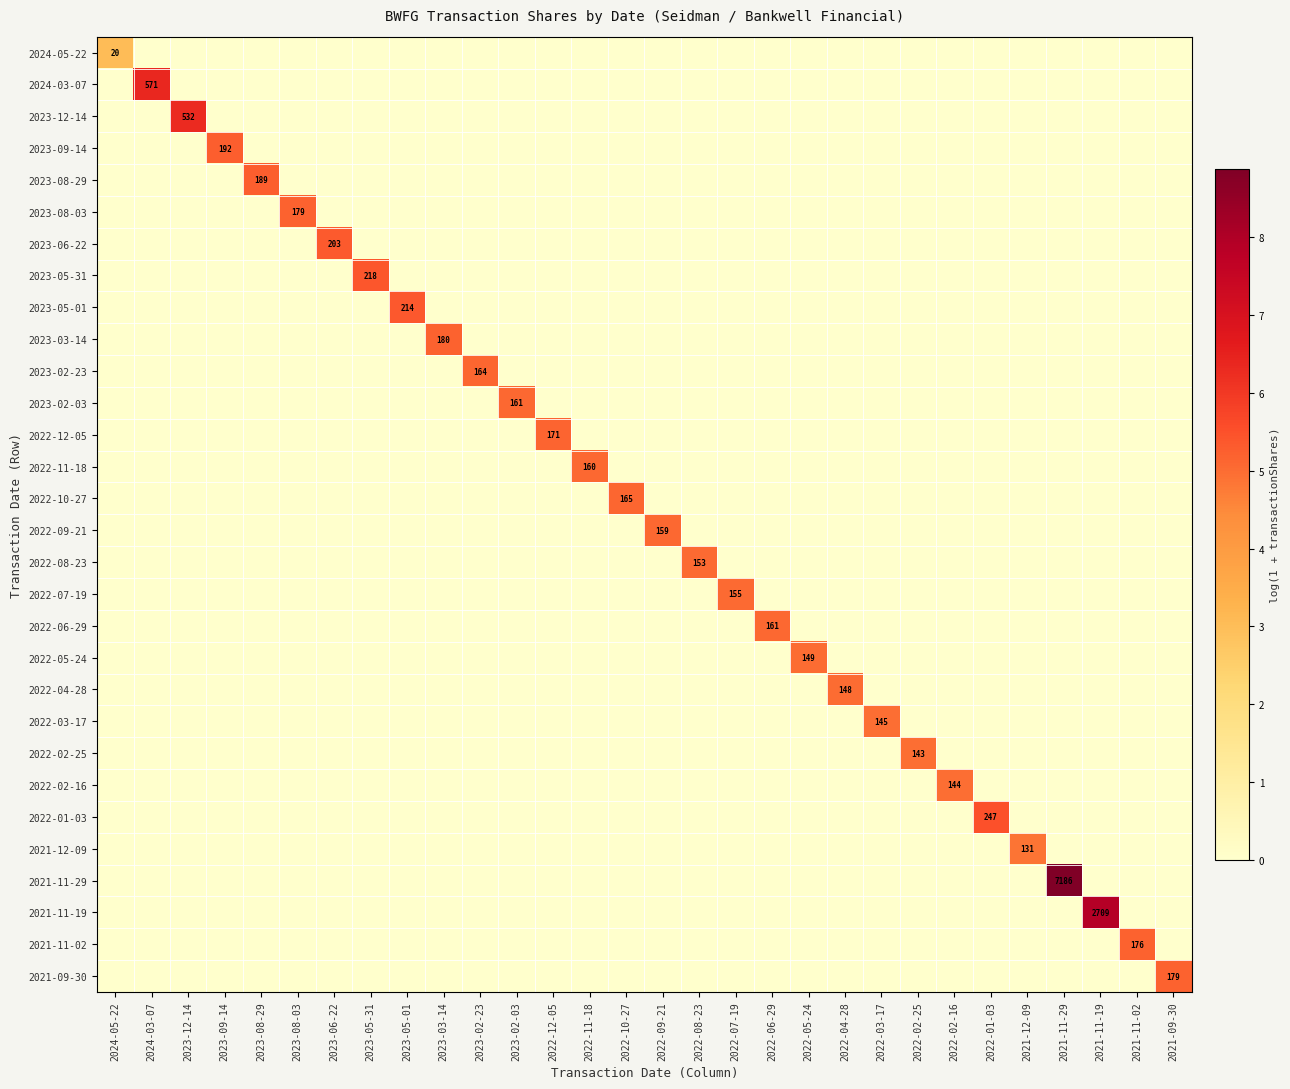

Which has a higher value, 2021-11-29 or 2023-09-14?

2021-11-29